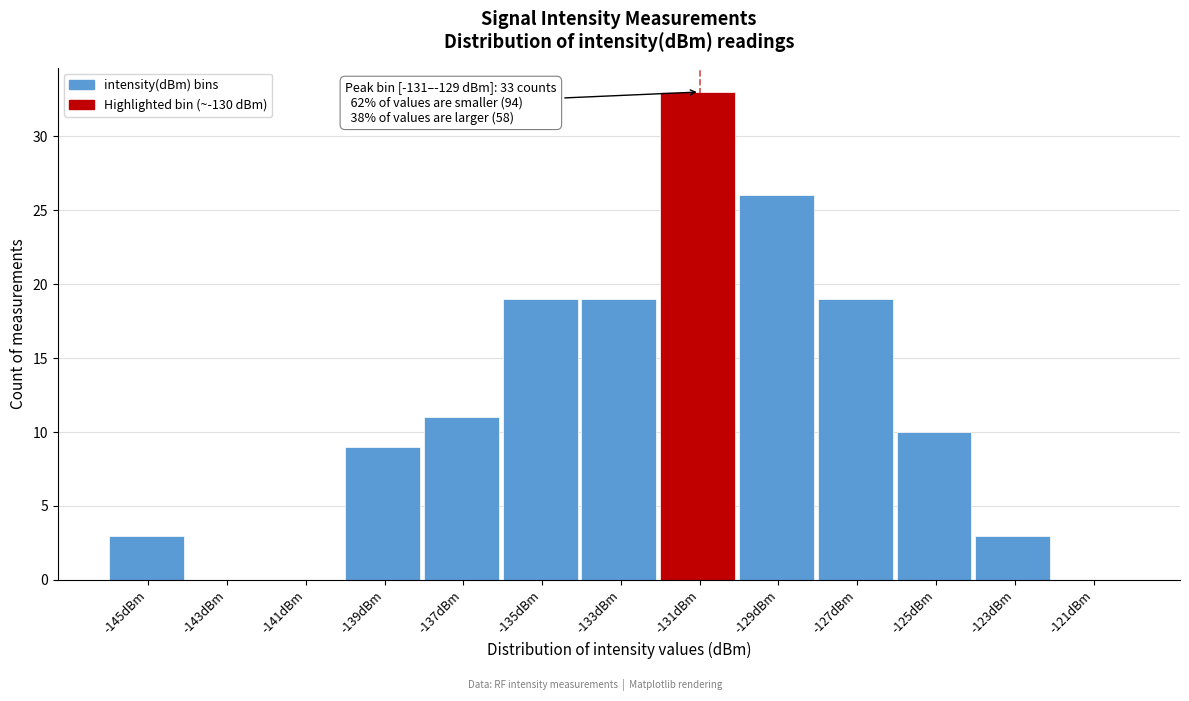

Reading left to right, extract all data points from this chart.

-145dBm=3	-143dBm=0	-141dBm=0	-139dBm=9	-137dBm=11	-135dBm=19	-133dBm=19	-131dBm=33	-129dBm=26	-127dBm=19	-125dBm=10	-123dBm=3	-121dBm=0